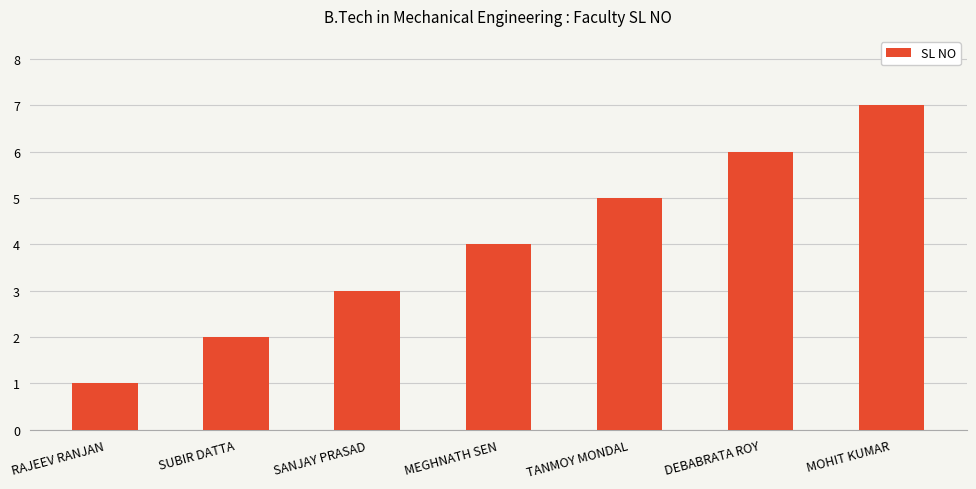

How many data points are less than 4?

3